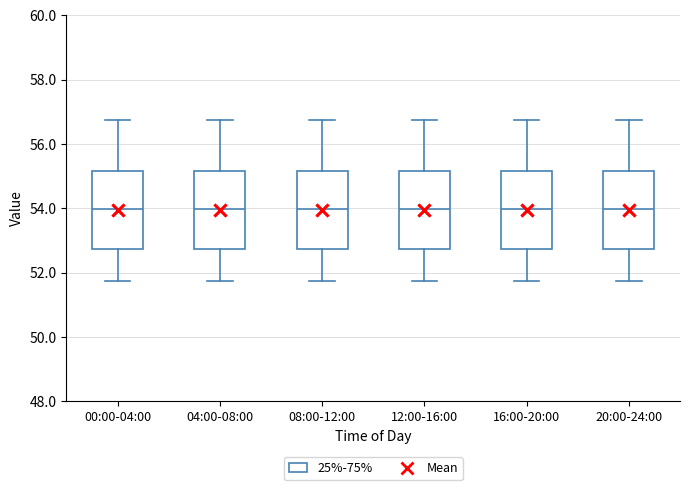

Reading left to right, read every box against the y-axis: the position of its median line, the range the box covers, and the ends of its whiskers. The values are not printed on the chart, so give them approximately, as read against the axis.

00:00-04:00: median 54.0, box 52.8 to 55.2, whiskers 51.8 to 56.8
04:00-08:00: median 54.0, box 52.8 to 55.2, whiskers 51.8 to 56.8
08:00-12:00: median 54.0, box 52.8 to 55.2, whiskers 51.8 to 56.8
12:00-16:00: median 54.0, box 52.8 to 55.2, whiskers 51.8 to 56.8
16:00-20:00: median 54.0, box 52.8 to 55.2, whiskers 51.8 to 56.8
20:00-24:00: median 54.0, box 52.8 to 55.2, whiskers 51.8 to 56.8